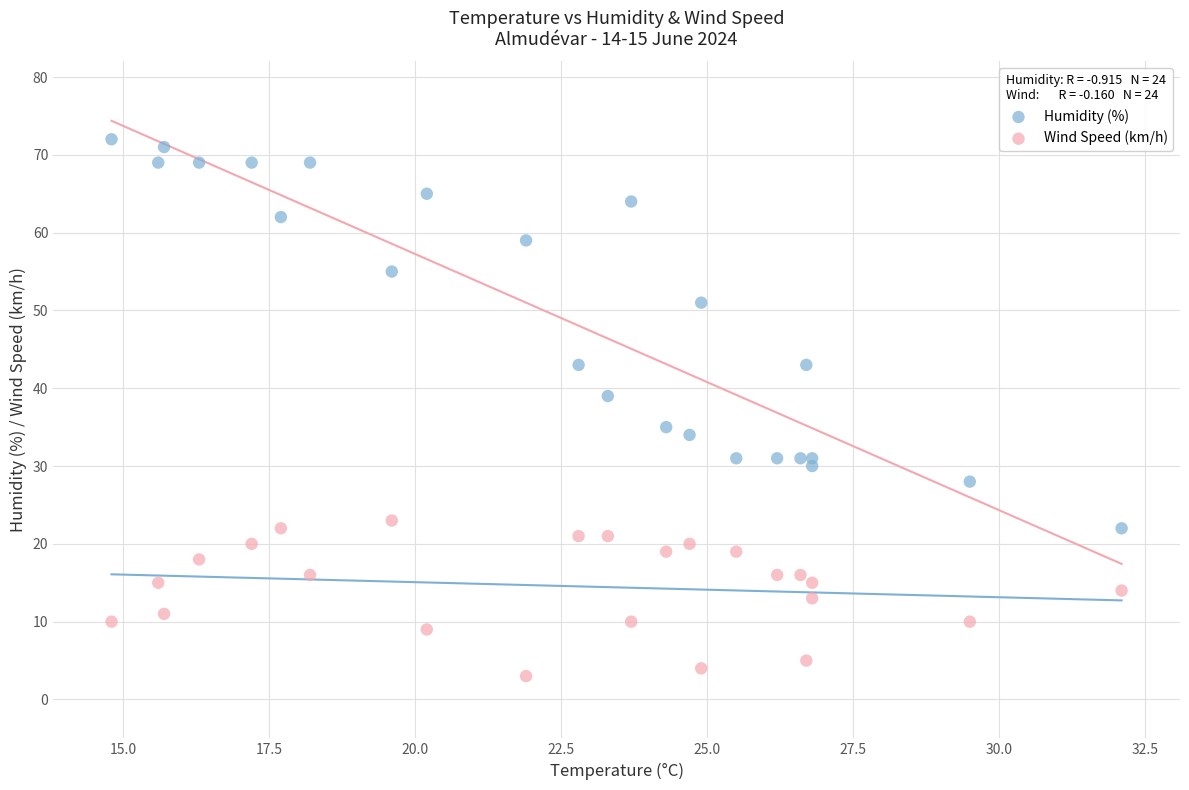

Which series contains the lowest Y value?

Wind Speed (km/h)